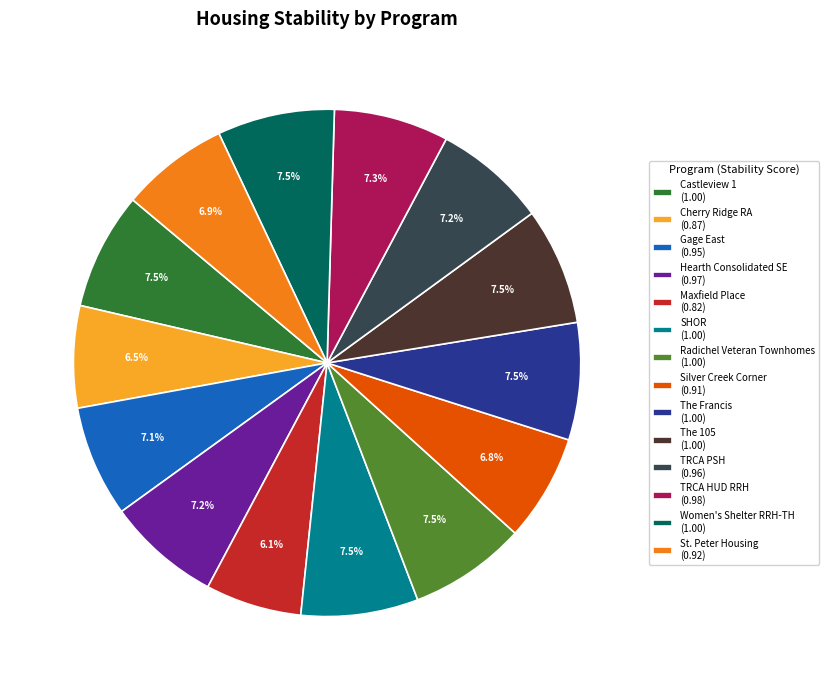

What percentage is the Gage East slice, to the nearest percent?

7%